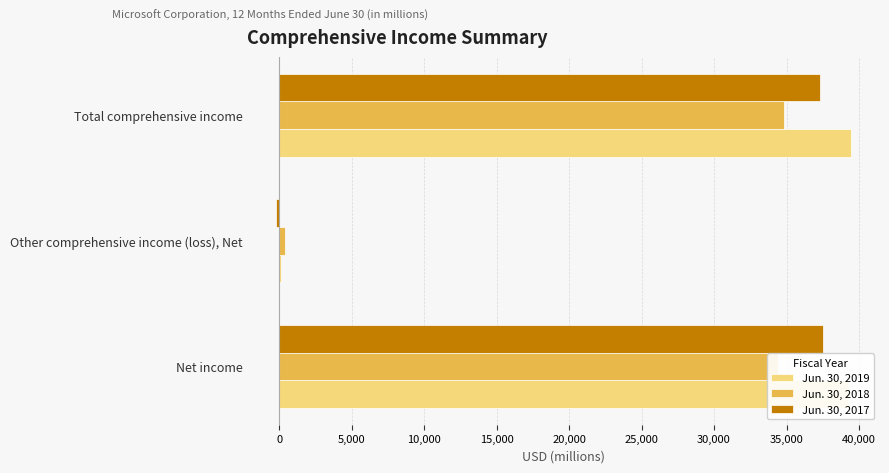

What is the maximum value shown in the chart?

39465